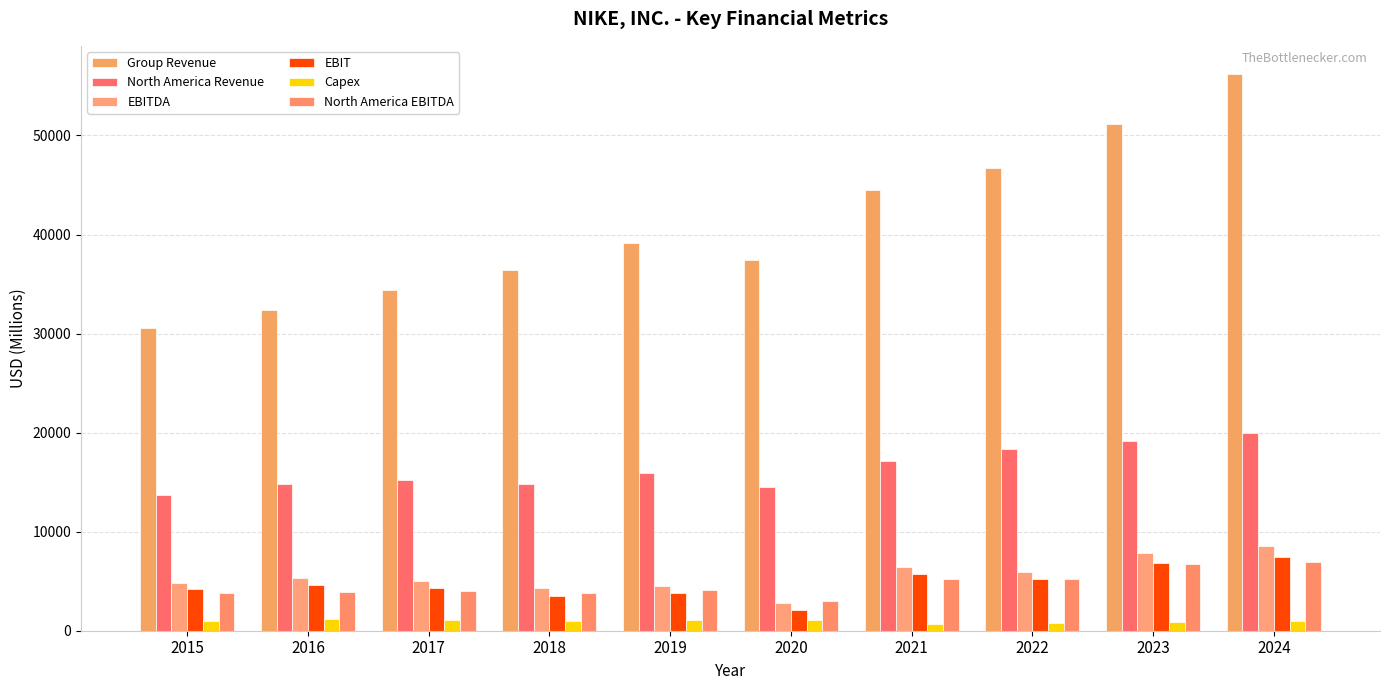

Rank the series at 2016 from lowest to highest value.

Capex, North America EBITDA, EBIT, EBITDA, North America Revenue, Group Revenue